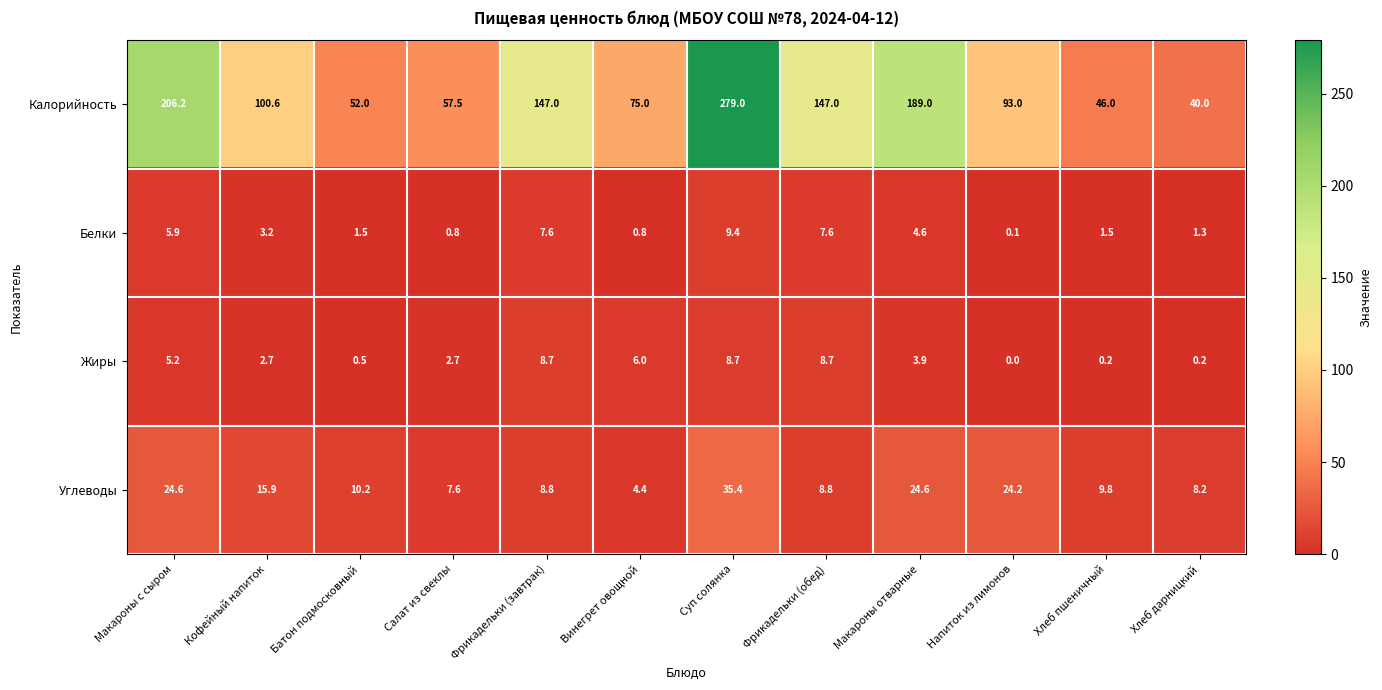

How many data points in Жиры are above 3?

6